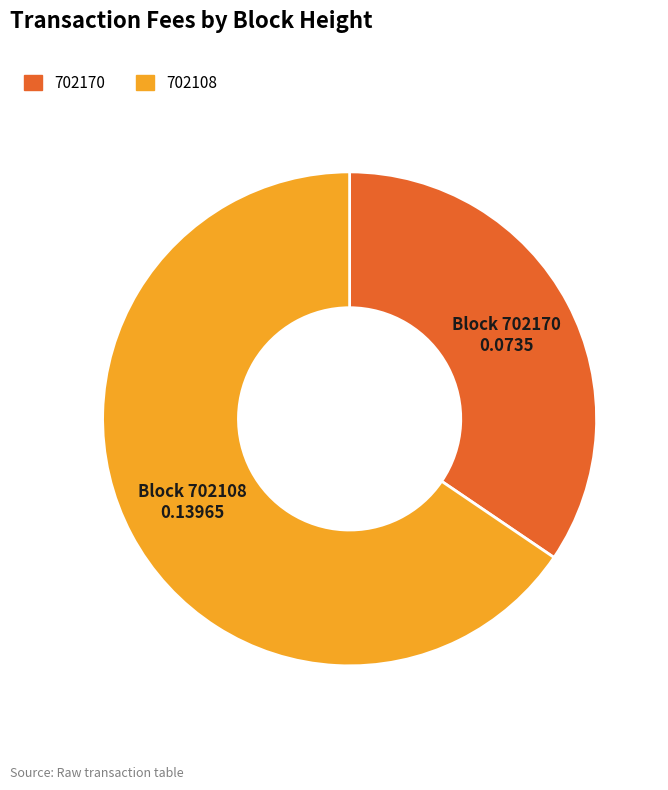

What is the majority slice?

702108